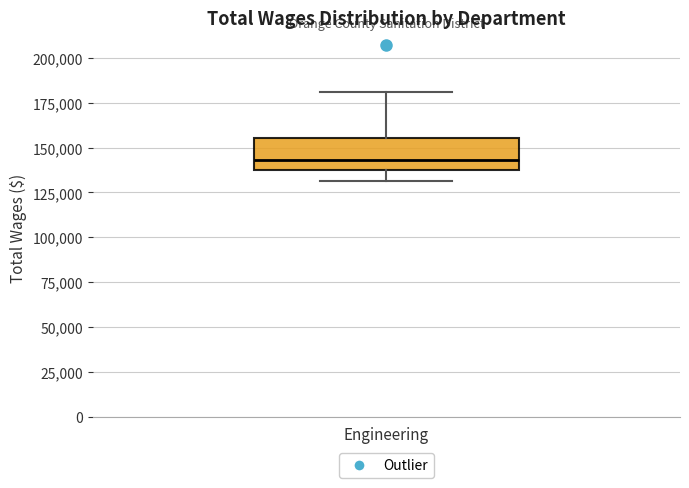

Transcribe this box plot: give where the median line is, the range the box spans, and where the two whiskers end, as read against the y-axis. The values are not printed on the chart, so give them approximately, as read against the axis.

median 145000, box 135000 to 155000, whiskers 130000 to 180000